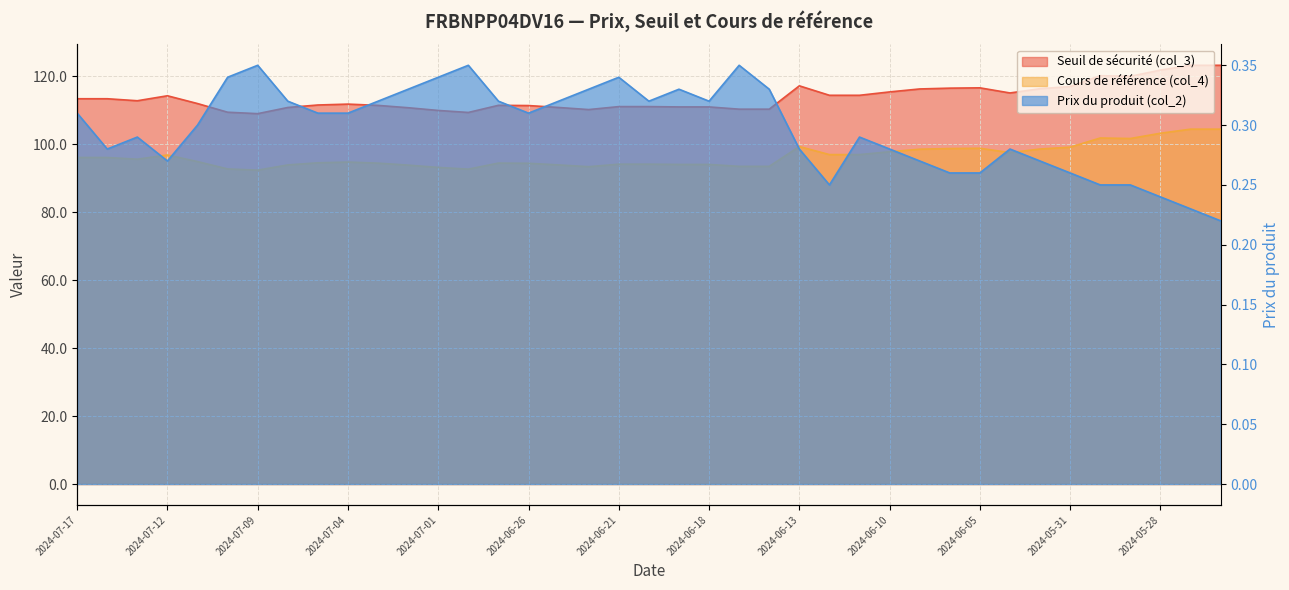

Between 2024-05-24 and 2024-07-17, which is larger?

2024-05-24